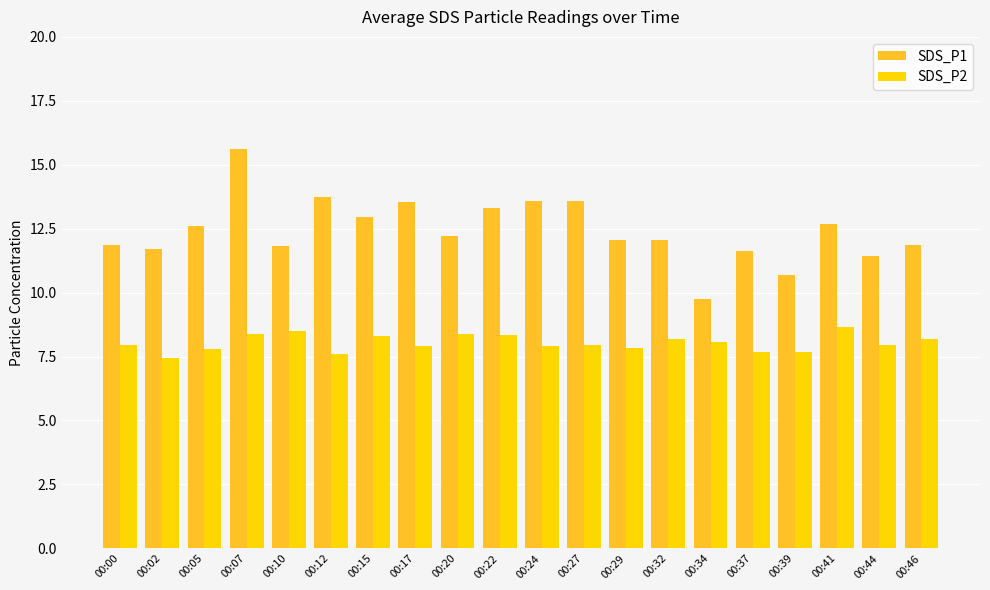

What is the greatest value displayed?

15.6